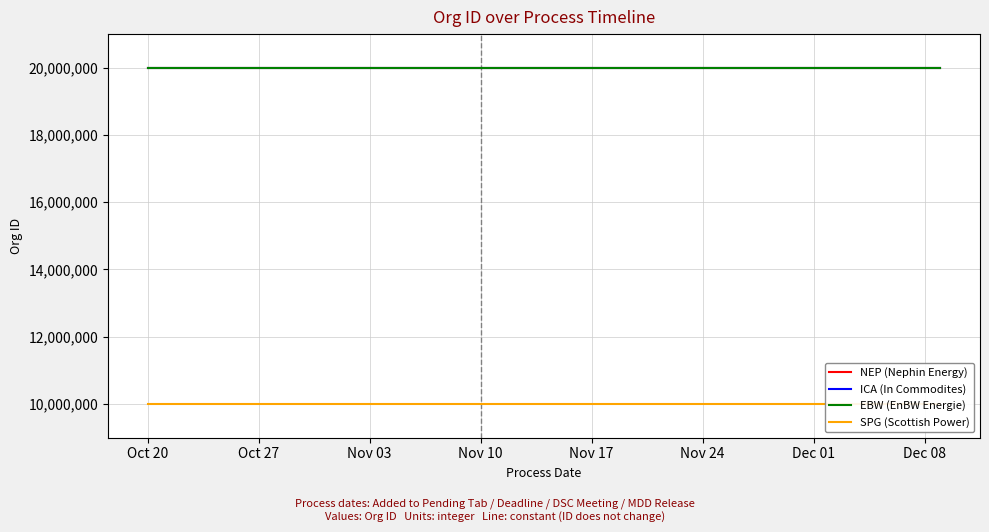

True or false: ICA (In Commodites) and EBW (EnBW Energie) intersect in this chart.

False